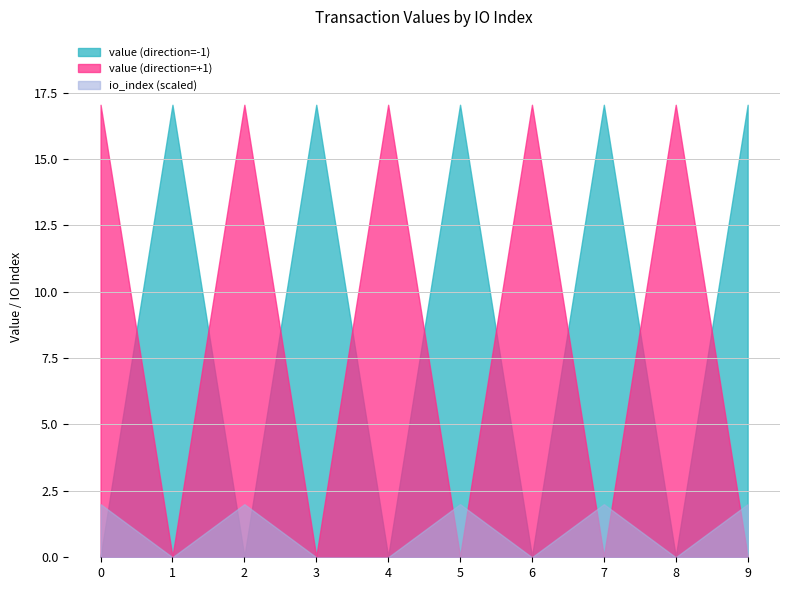

How many lines are shown in the chart?

3